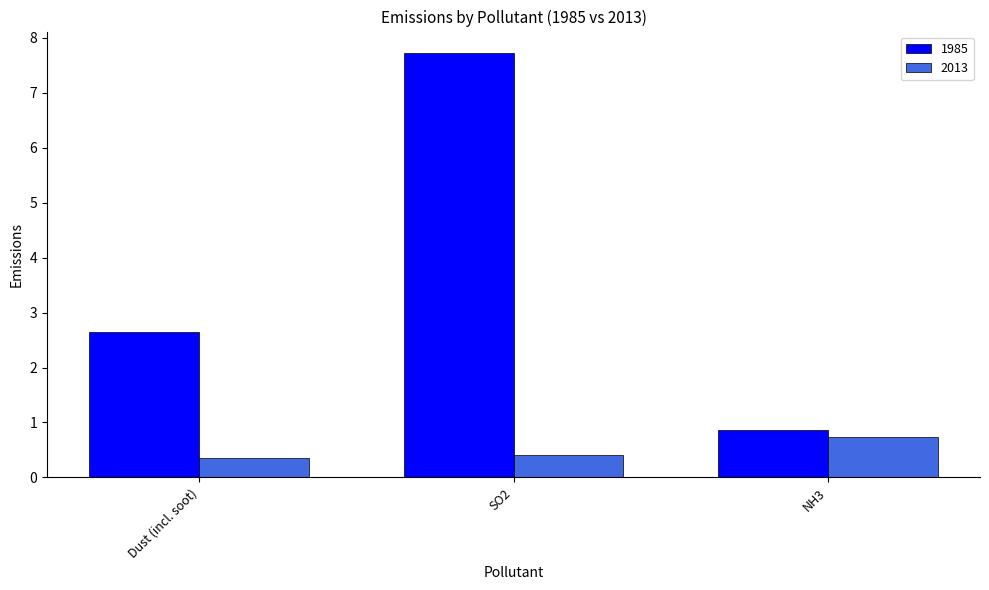

Which series has the largest range (max minus min)?

1985